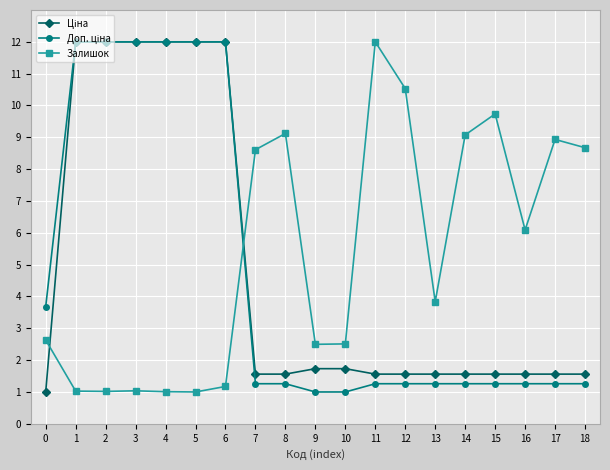

What is the spread (max minus min) of values at 11?

10.7